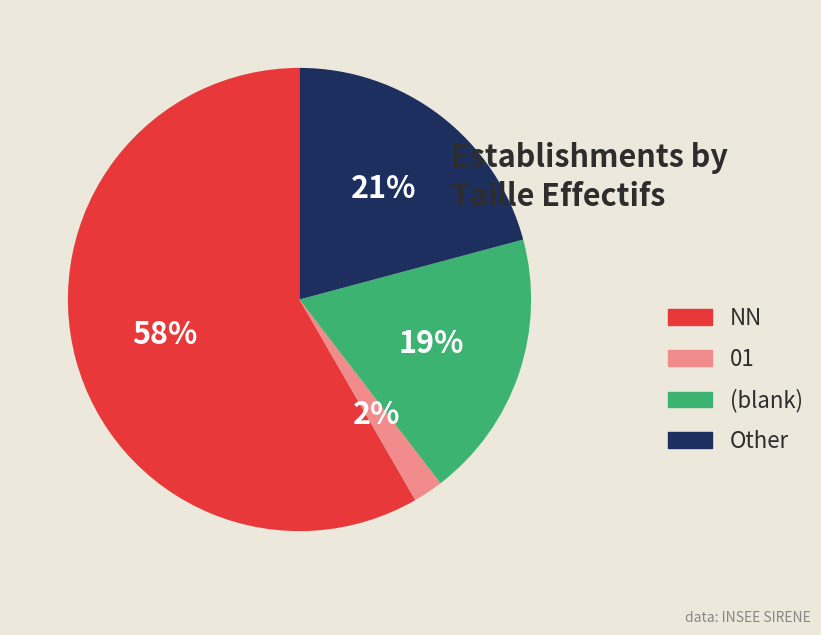

How many segments does this pie chart have?

4